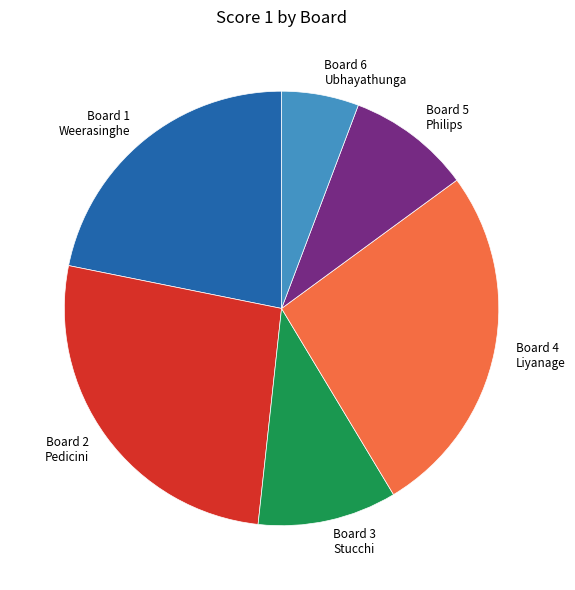

The Board 6 Ubhayathunga slice represents 6% of the pie. True or false?

True